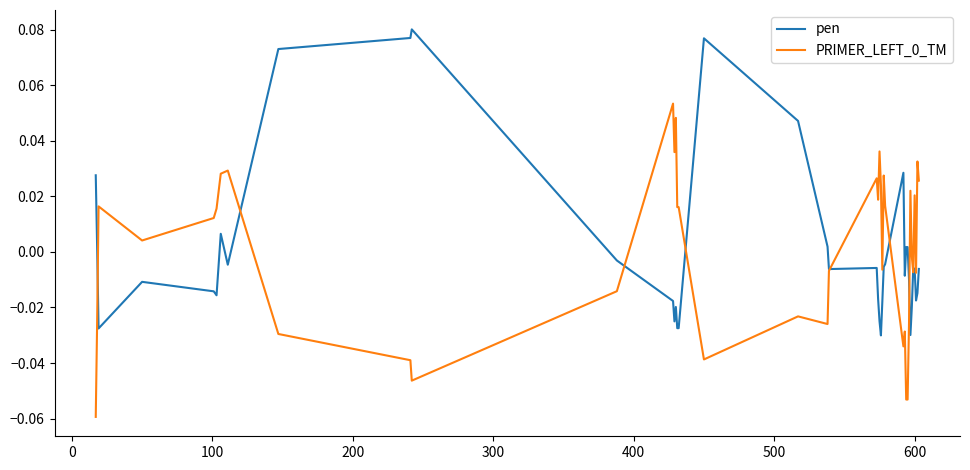

True or false: PRIMER_LEFT_0_TM and pen cross at least once.

True